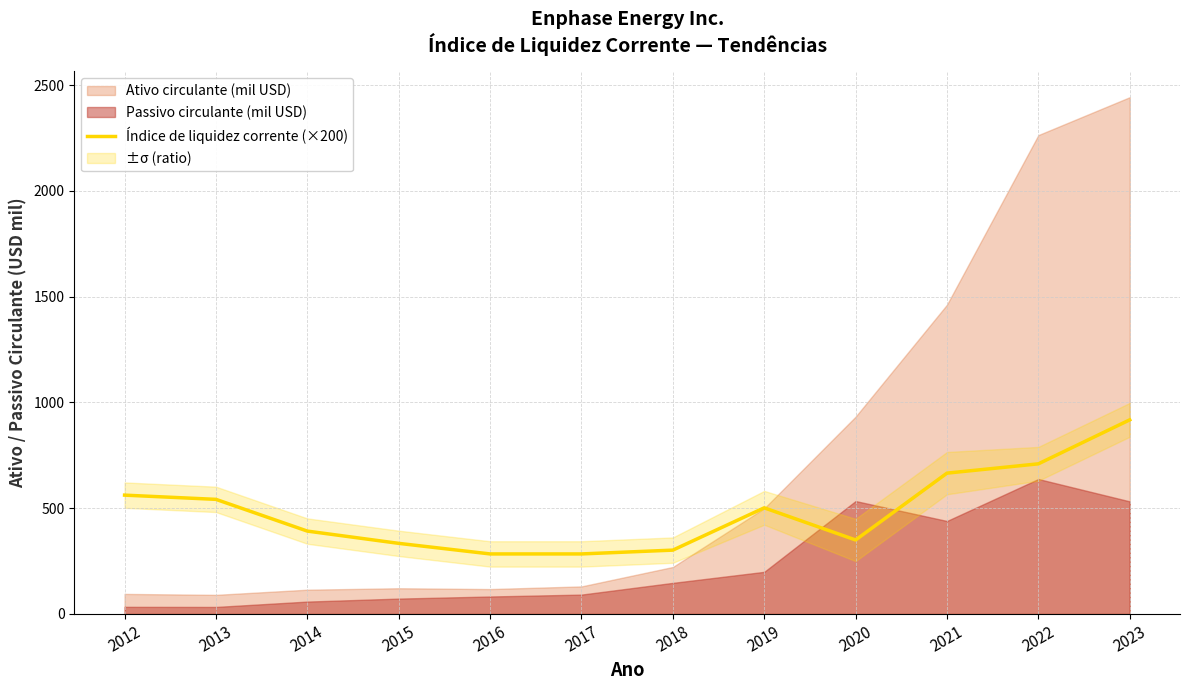

The value at 2019 is 502.0. True or false?

True